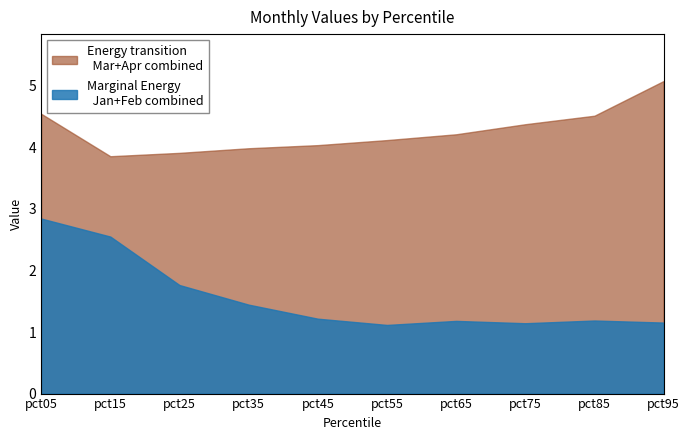

What is the sum of all Apr values?

19.6